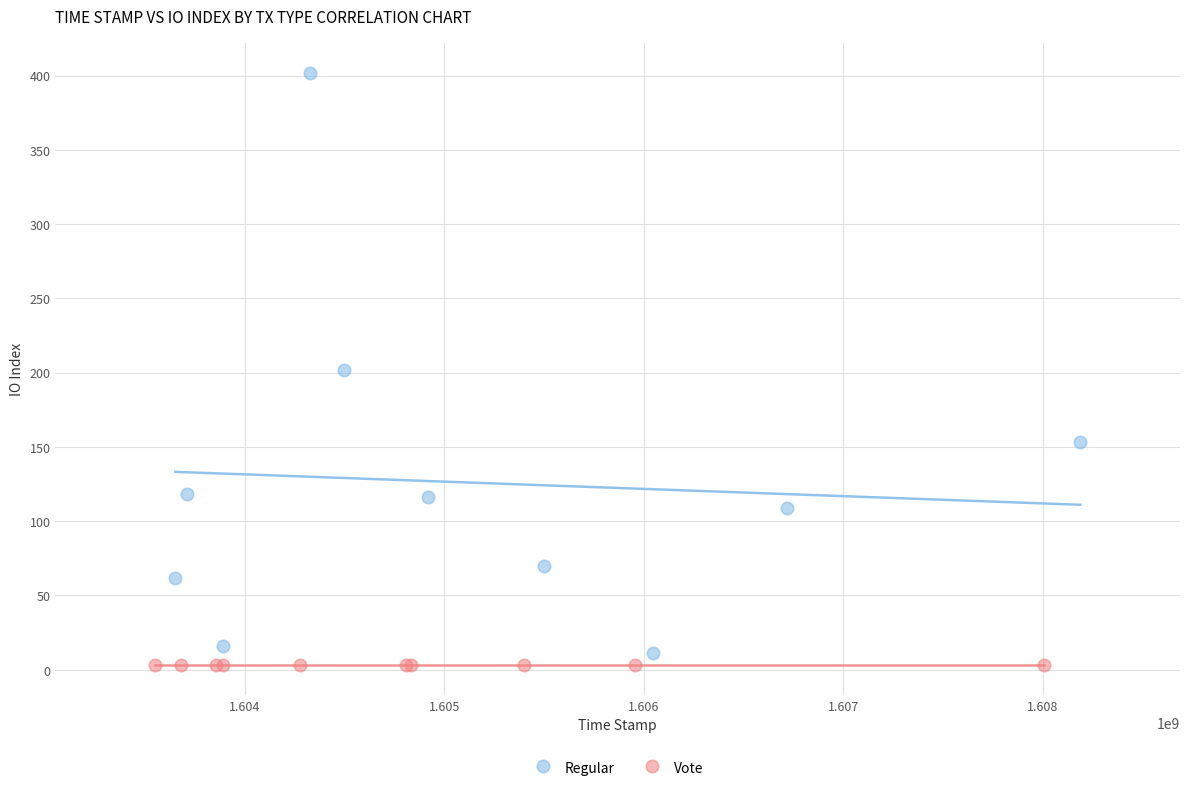

Which series reaches the maximum Y coordinate?

Regular